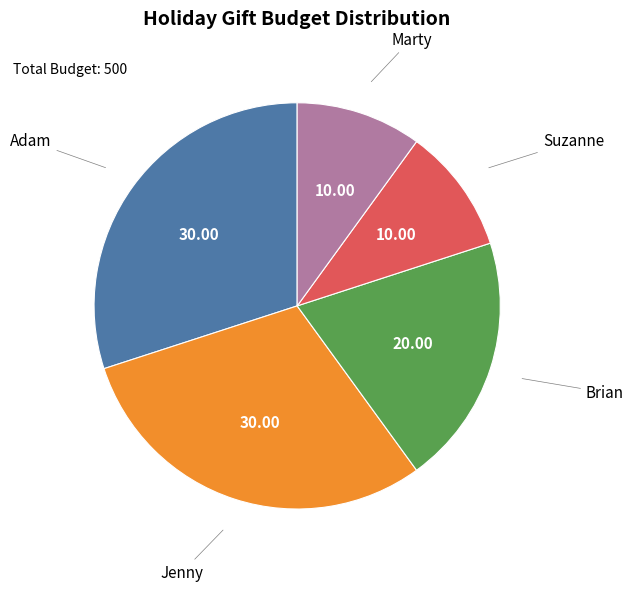

Does any single category account for the majority?

No